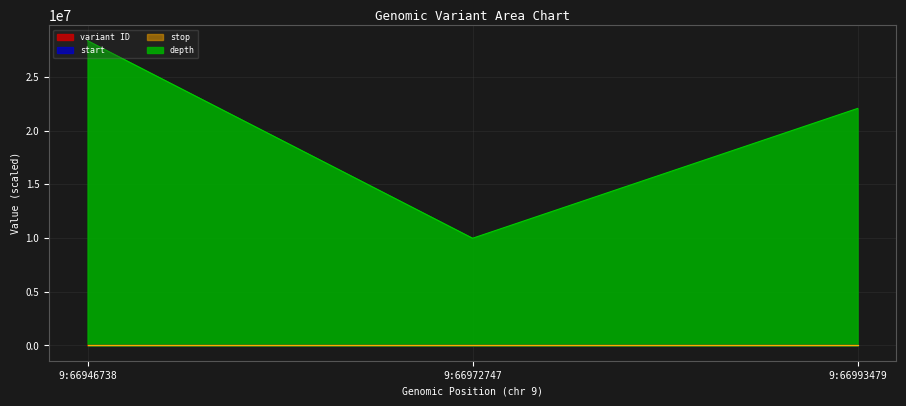

At how many categories does at least one series exceed 15239538?

2